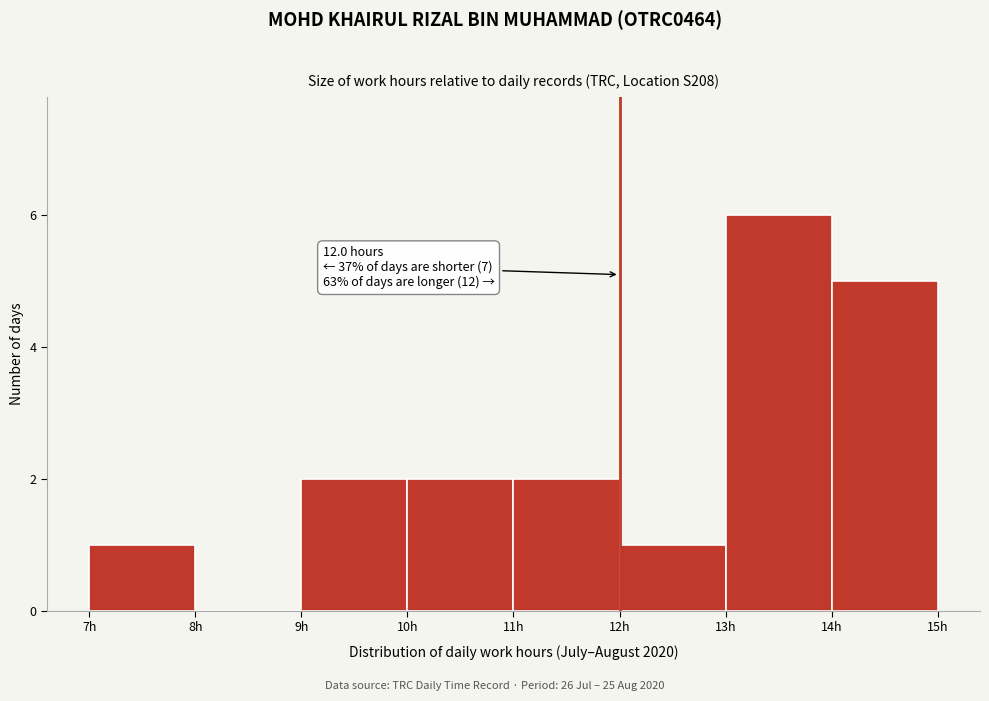

Which range on the x-axis has the tallest bar?

13 to 14